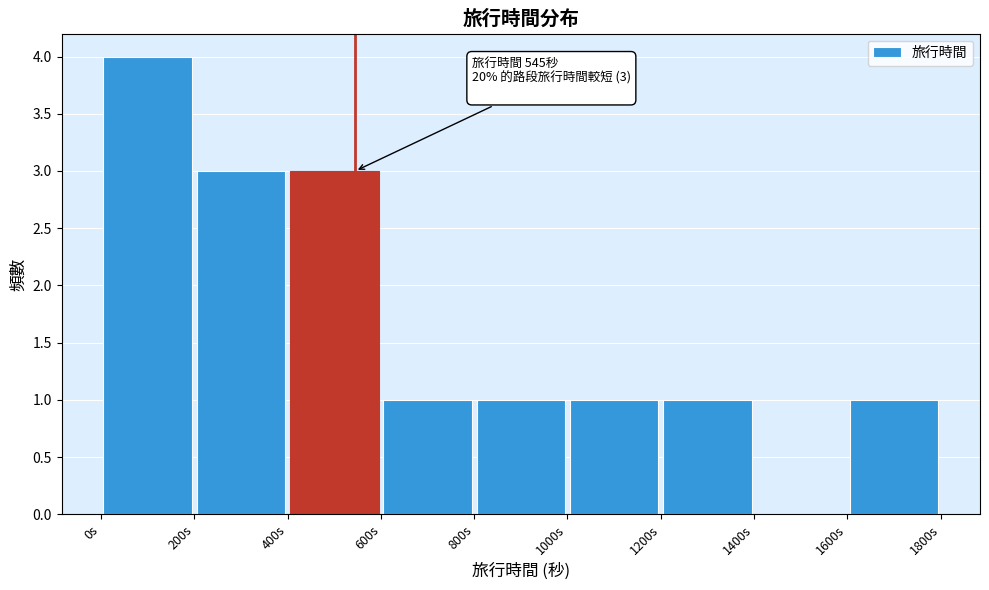

Over which range of the x-axis is the bar tallest?

0 to 200